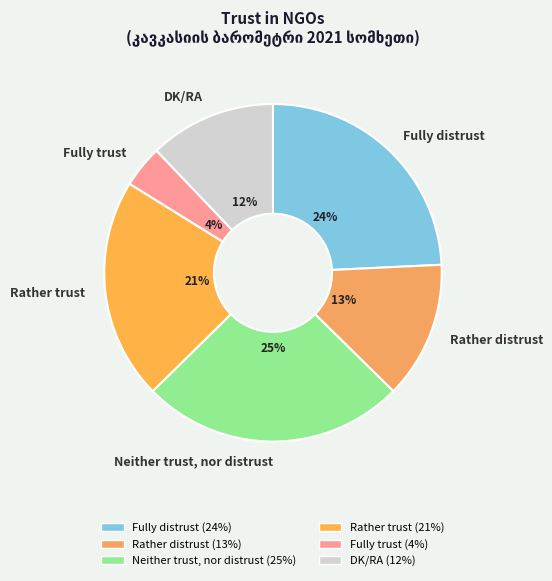

Combined, do Neither trust, nor distrust and Rather trust account for over 50%?

No